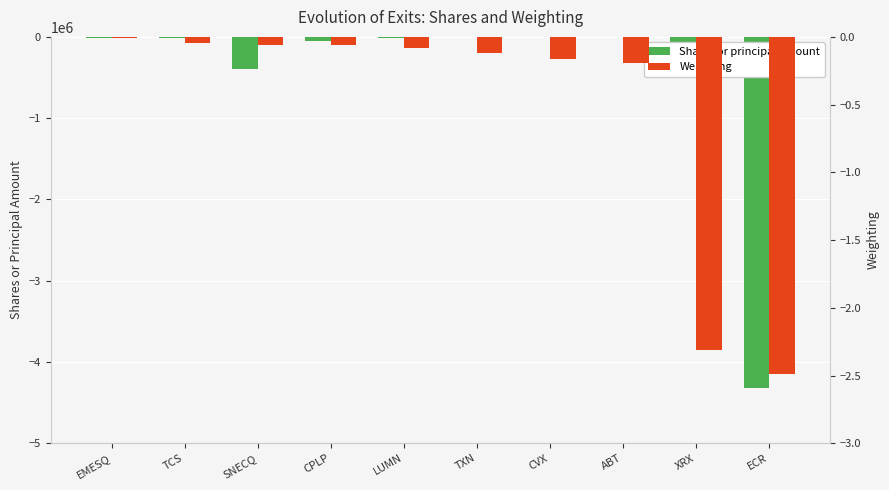

What is the sum of the Weighting values at TCS and CPLP?

-0.1